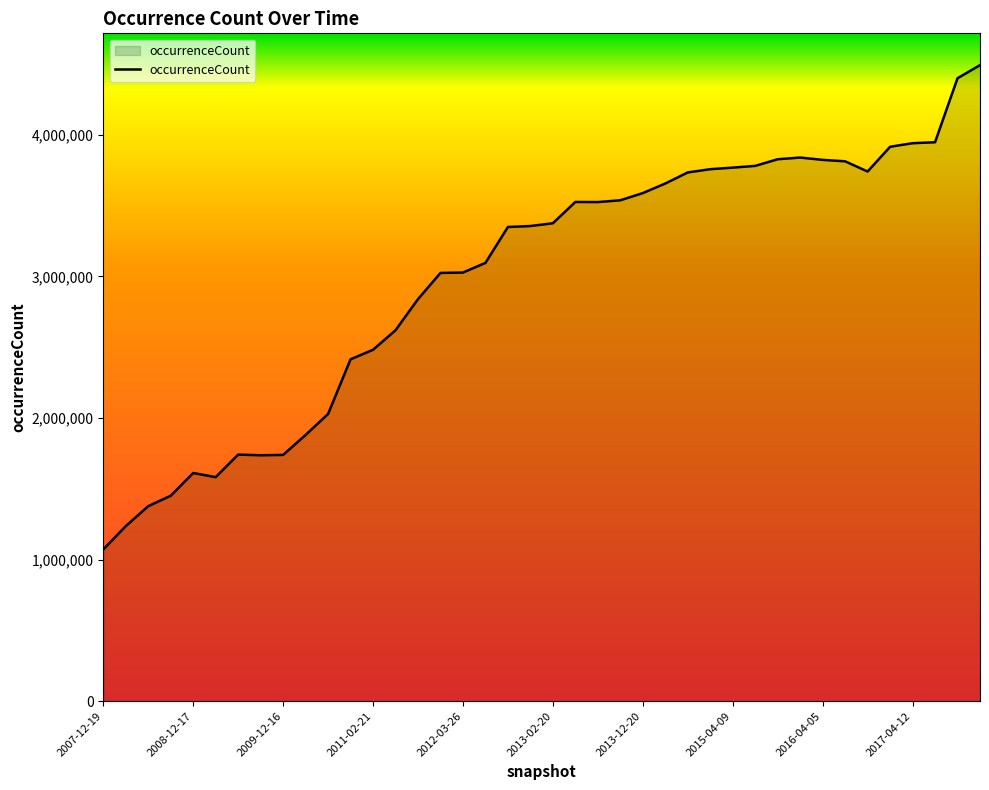

What is the maximum value shown in the chart?

4491778